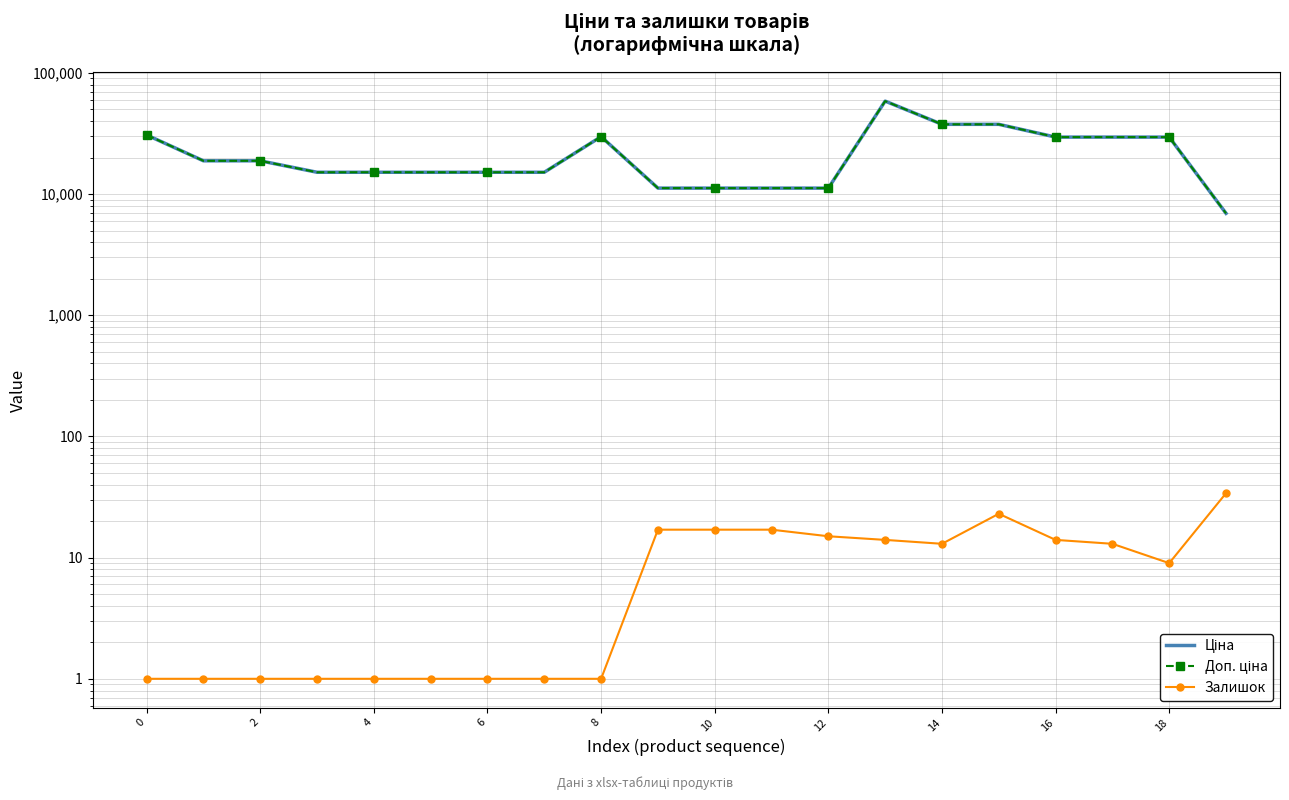

Rank the series at 13 from lowest to highest value.

Залишок, Ціна, Доп. ціна